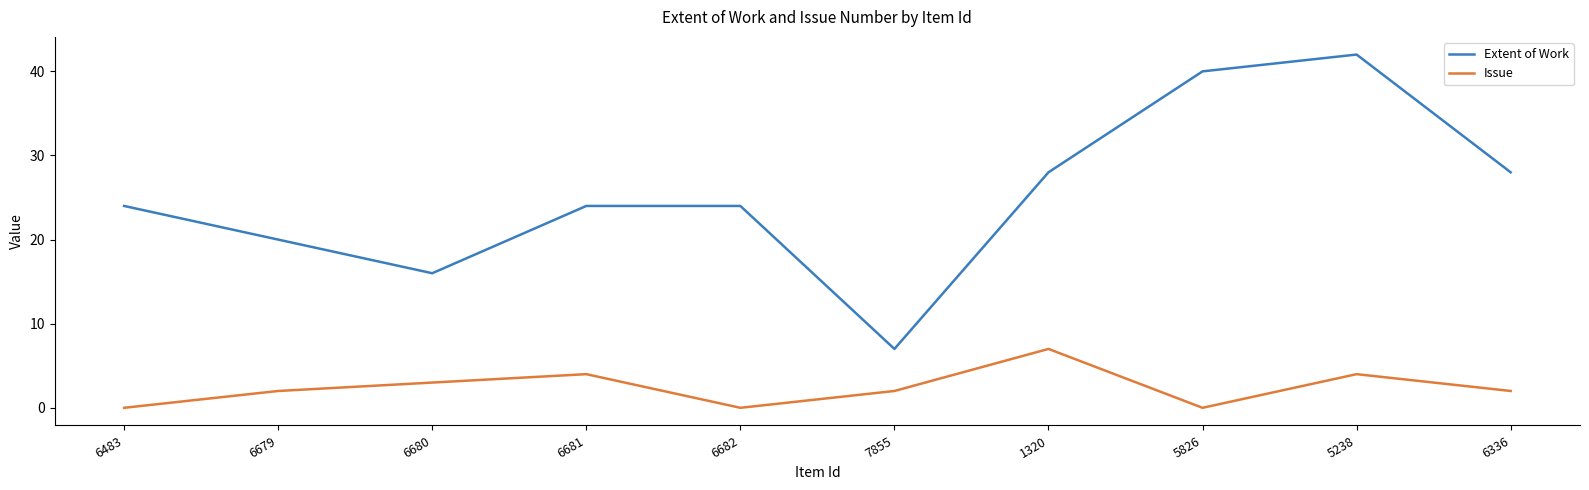

Rank the series by their maximum value, from highest to lowest.

Extent of Work, Issue